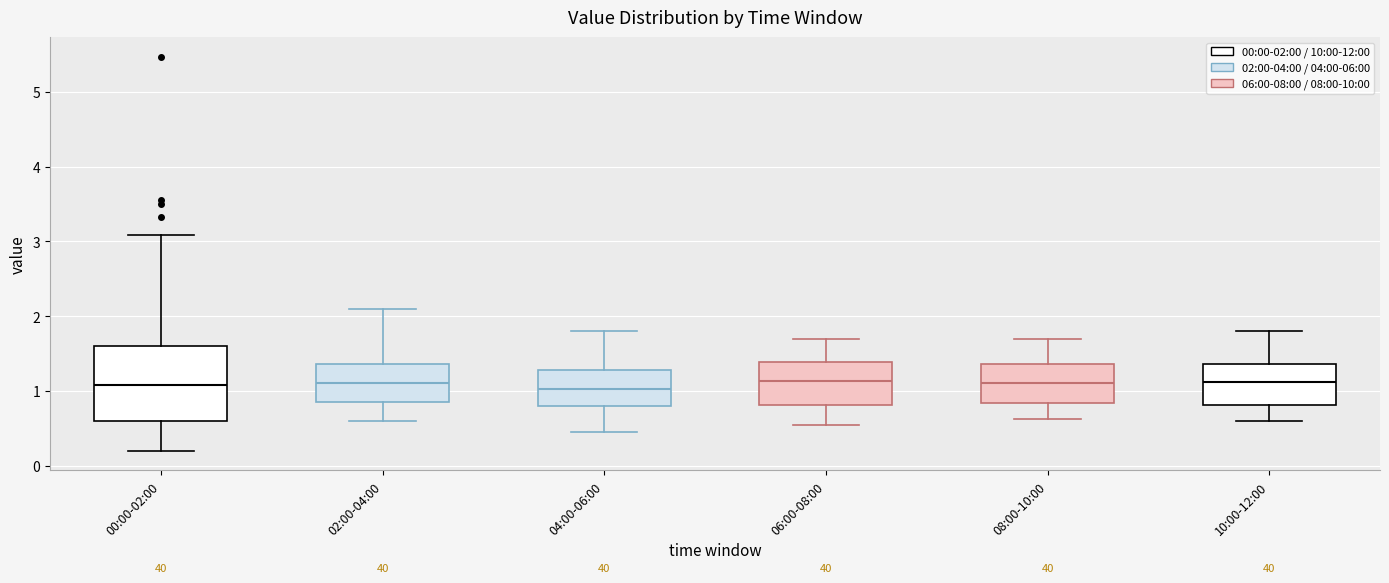

Comparing the boxes themselves (not the whiskers), which one is the tallest?

00:00-02:00